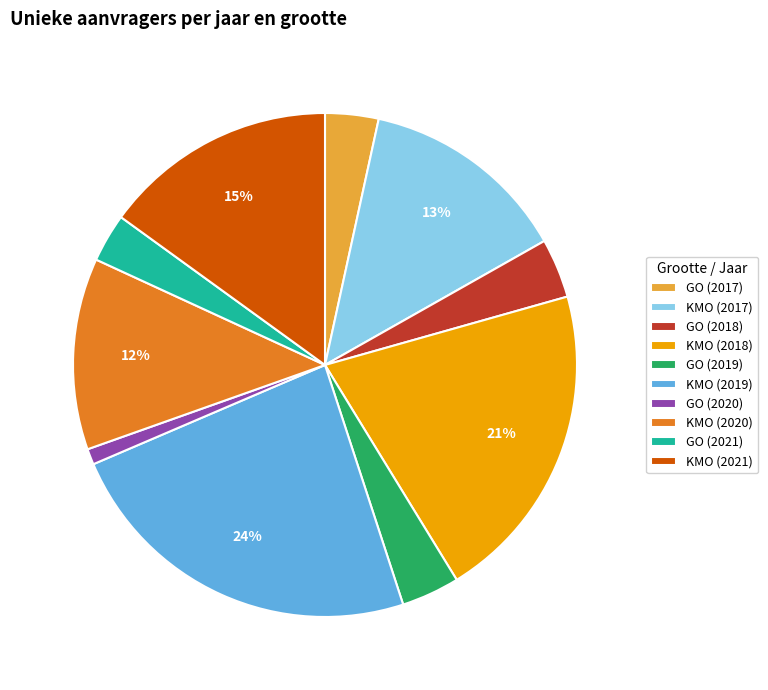

Combined, do GO (2019) and KMO (2020) account for over 50%?

No